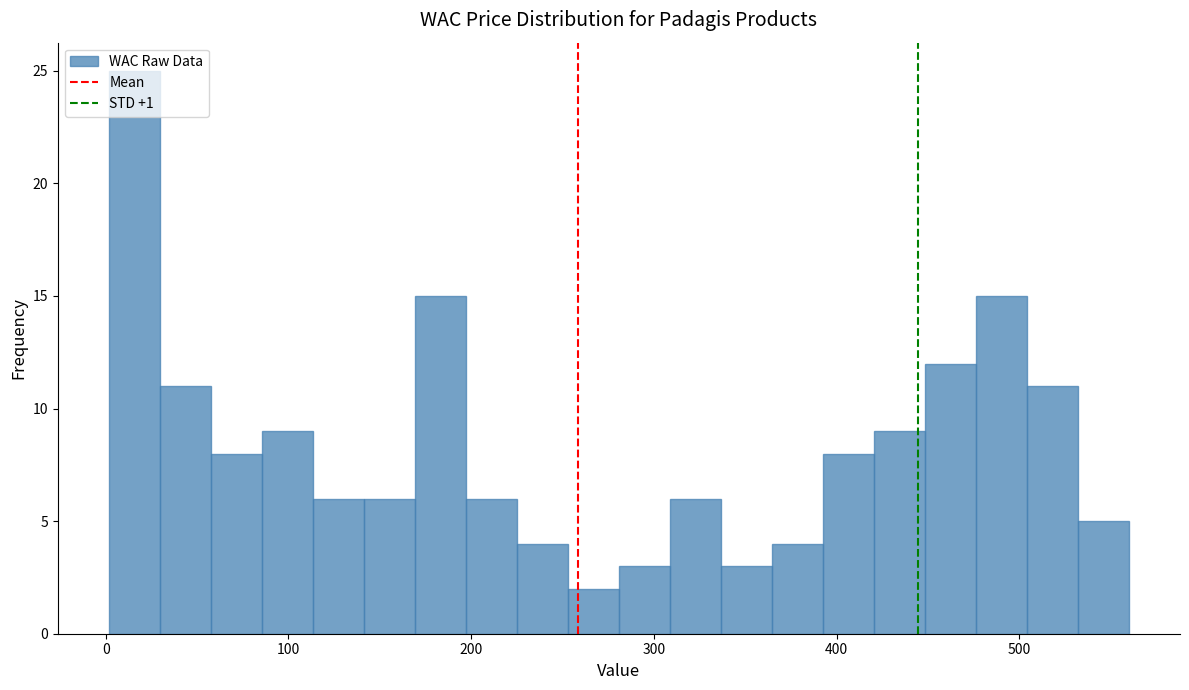

Around what value on the x-axis is the tallest bar? Give the approximate position of its centre, as read against the axis.

20